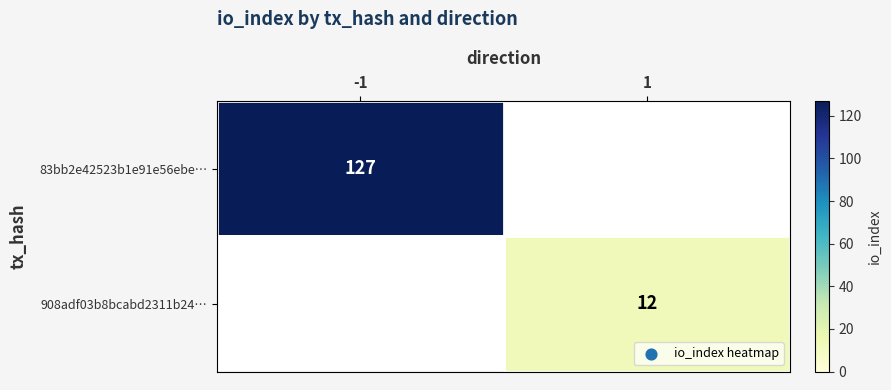

Is it true that 908adf03b8bcabd2311b24… equals 12 at 1?

True